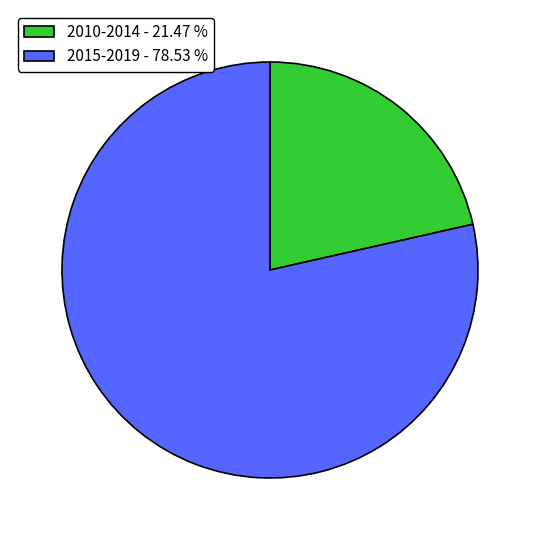

Count the number of slices in the pie.

2